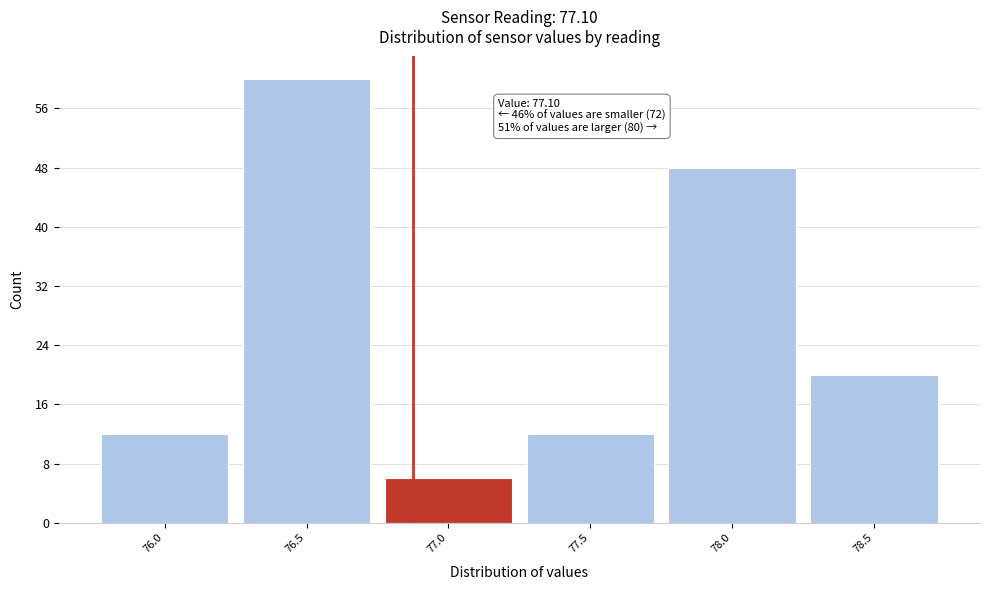

Reading left to right, extract all data points from this chart.

76.0=12	76.5=60	77.0=6	77.5=12	78.0=48	78.5=20